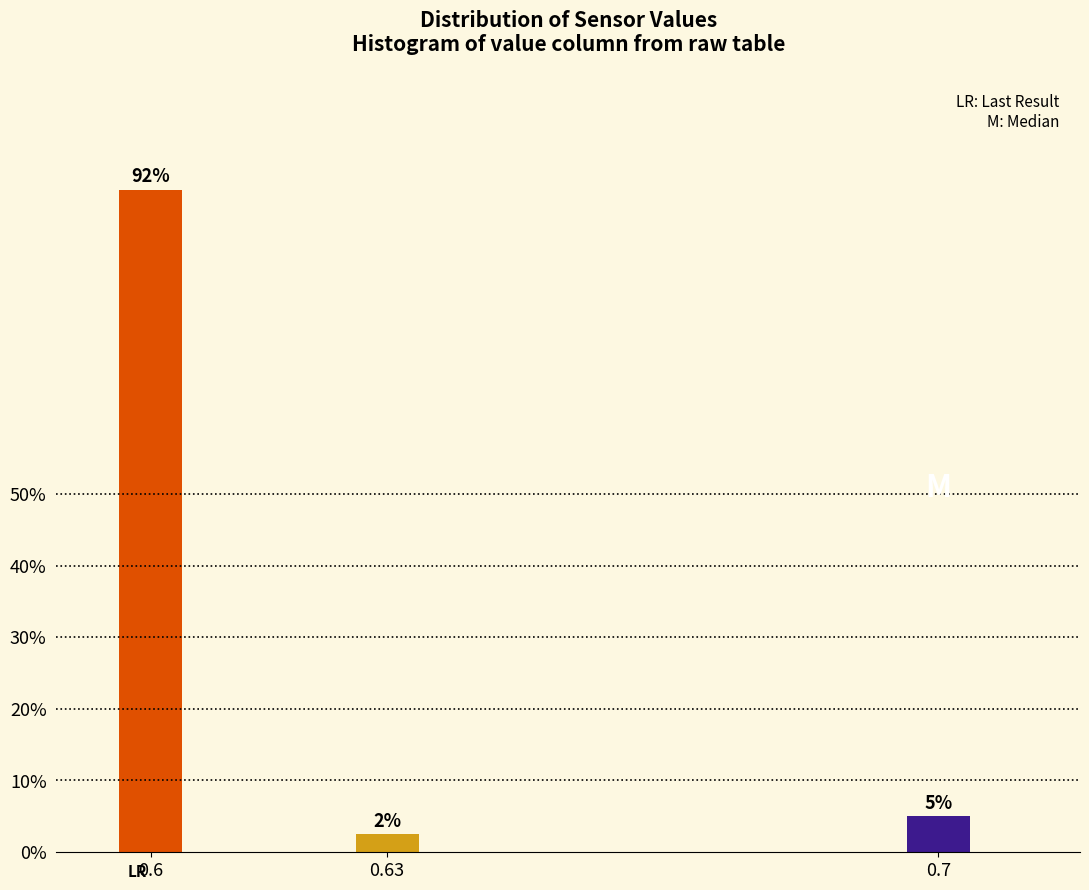

How many bars are there in total?

3